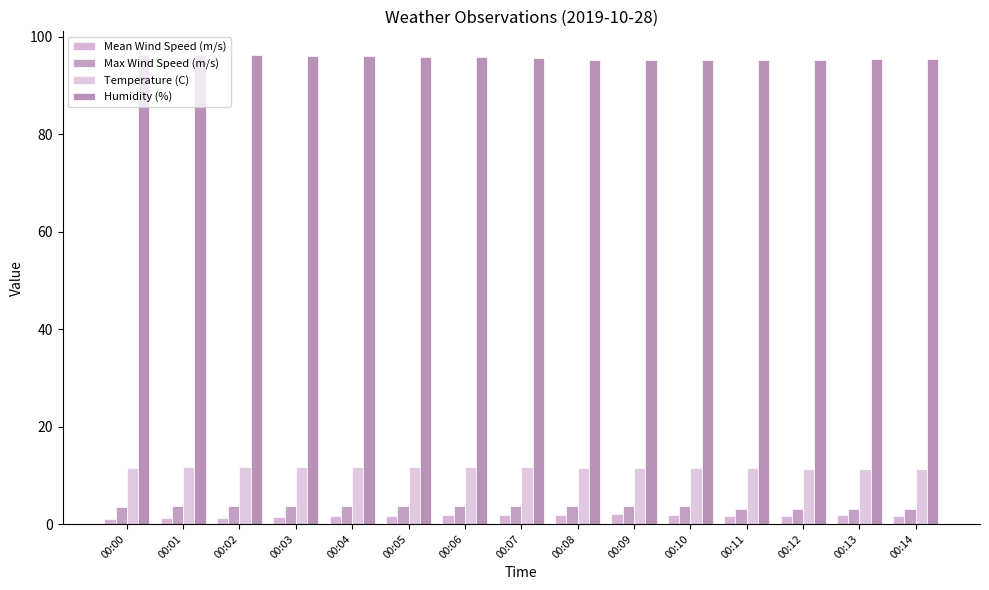

What is the approximate value of Temperature (C) at 00:10?

11.5